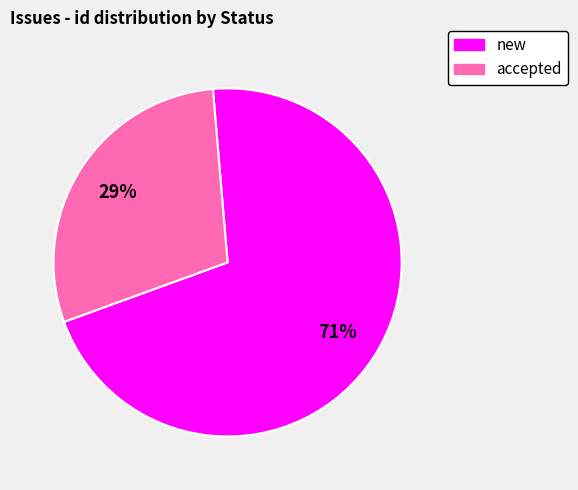

The new slice represents 43% of the pie. True or false?

False